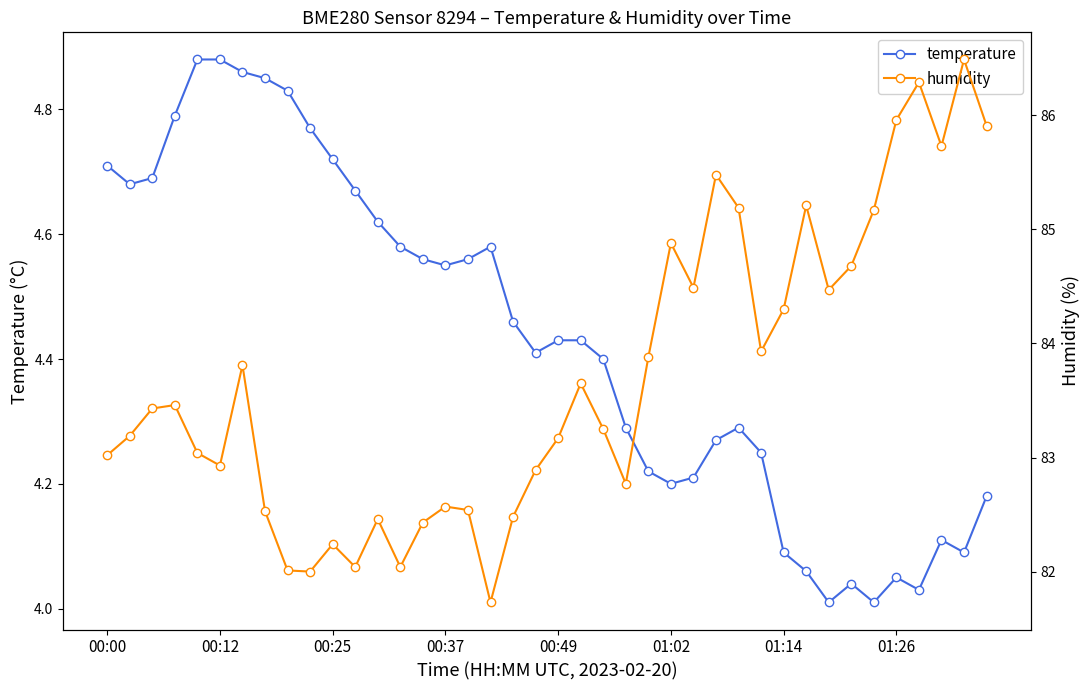

What is the sum of all temperature values?

177.3